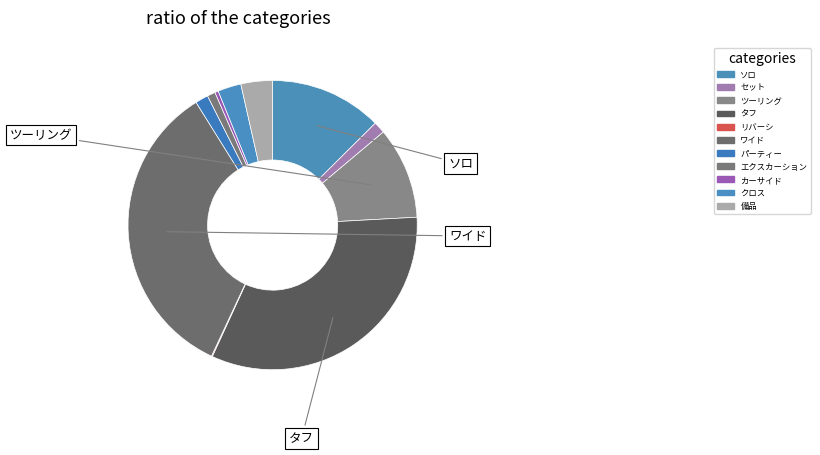

What is the smallest slice in the pie chart?

リバーシ